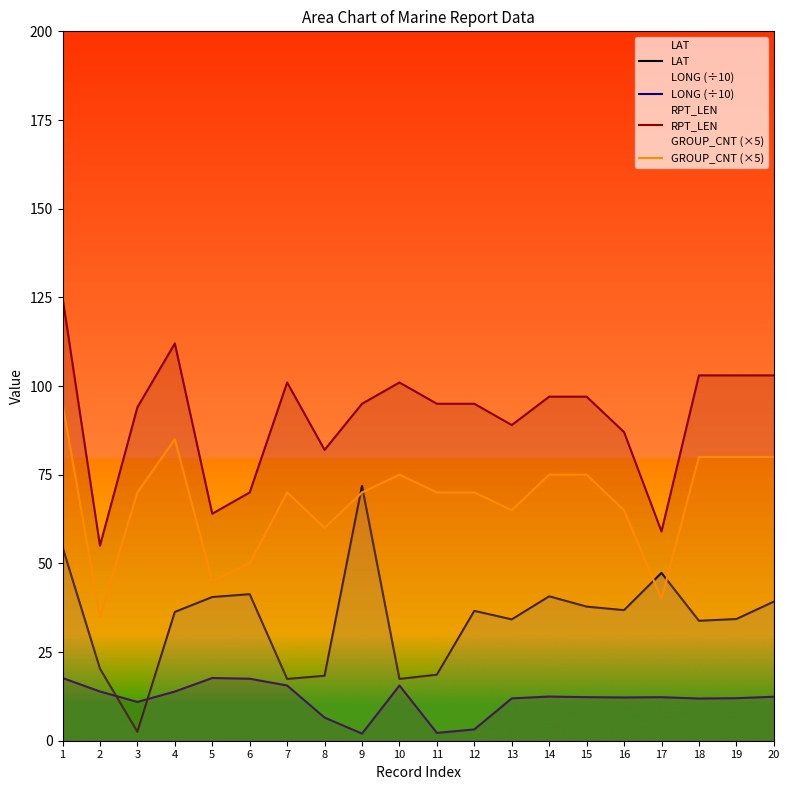

How many data points in LONG (÷10) are less than 12?

8